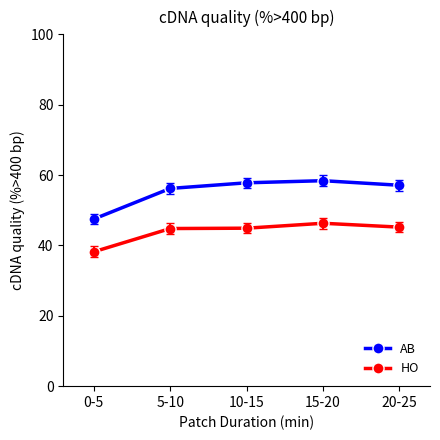

What is the spread (max minus min) of values at 5-10?

11.4